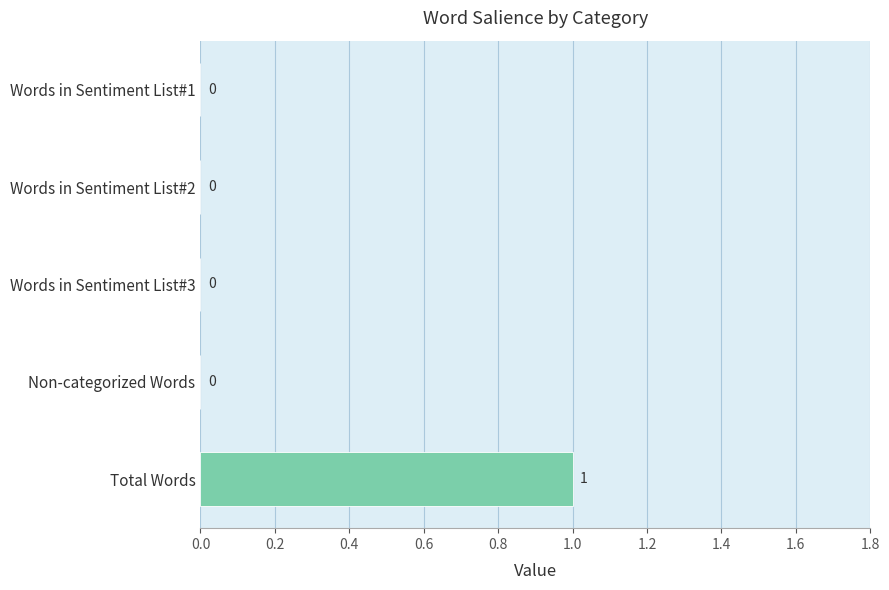

How many distinct data groups are displayed?

1